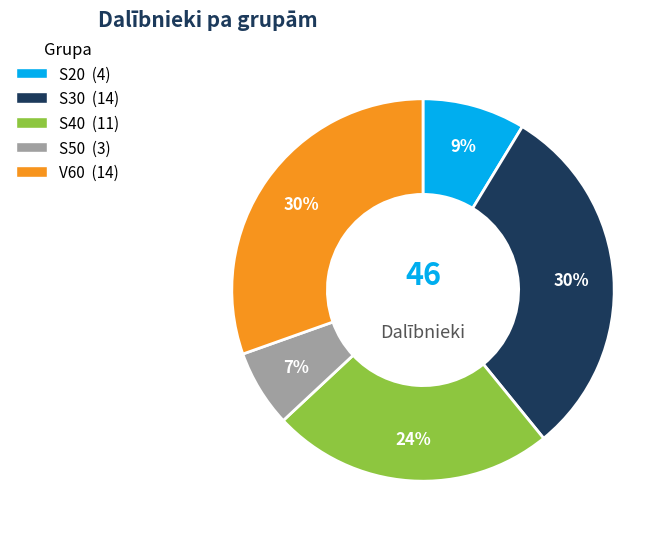

Does V60 represent more than half of the total?

No